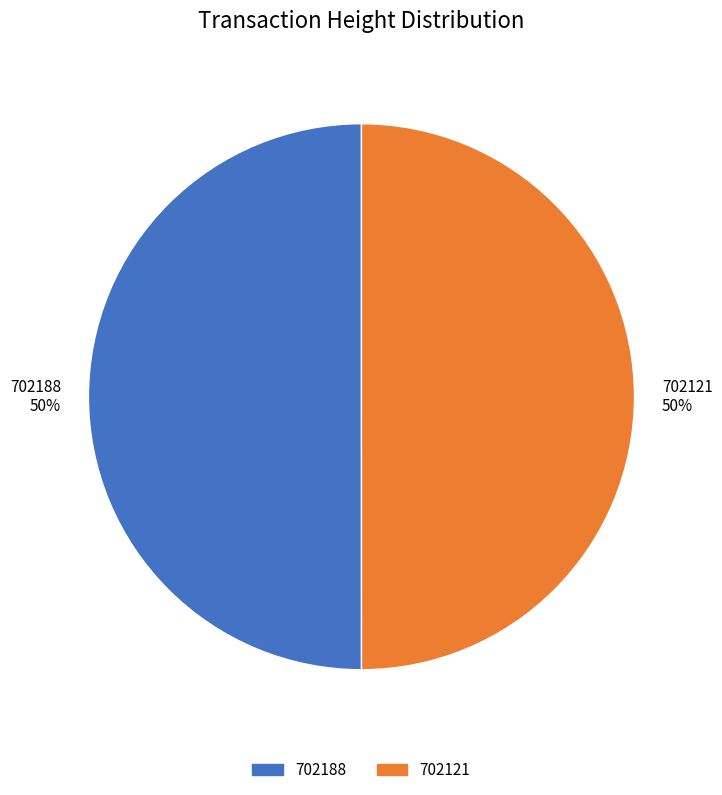

The 702121 slice represents 43% of the pie. True or false?

False